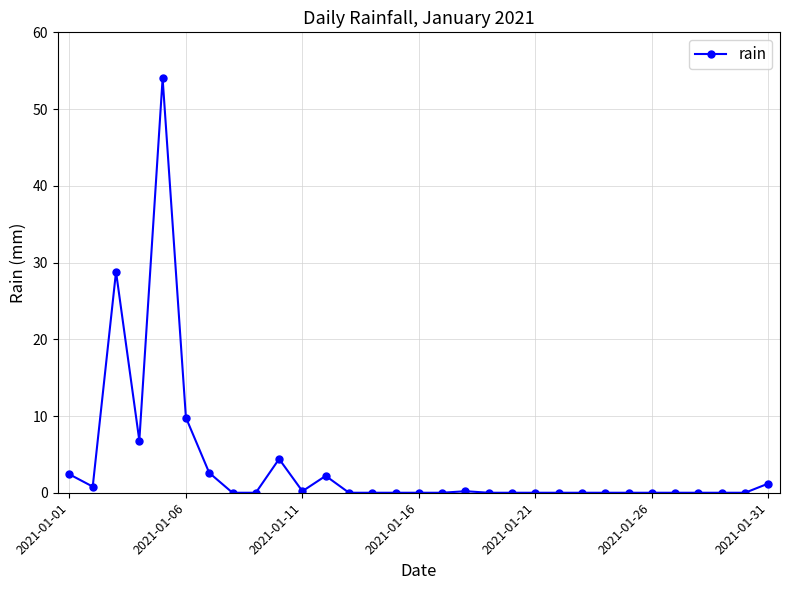

How many distinct data groups are displayed?

1